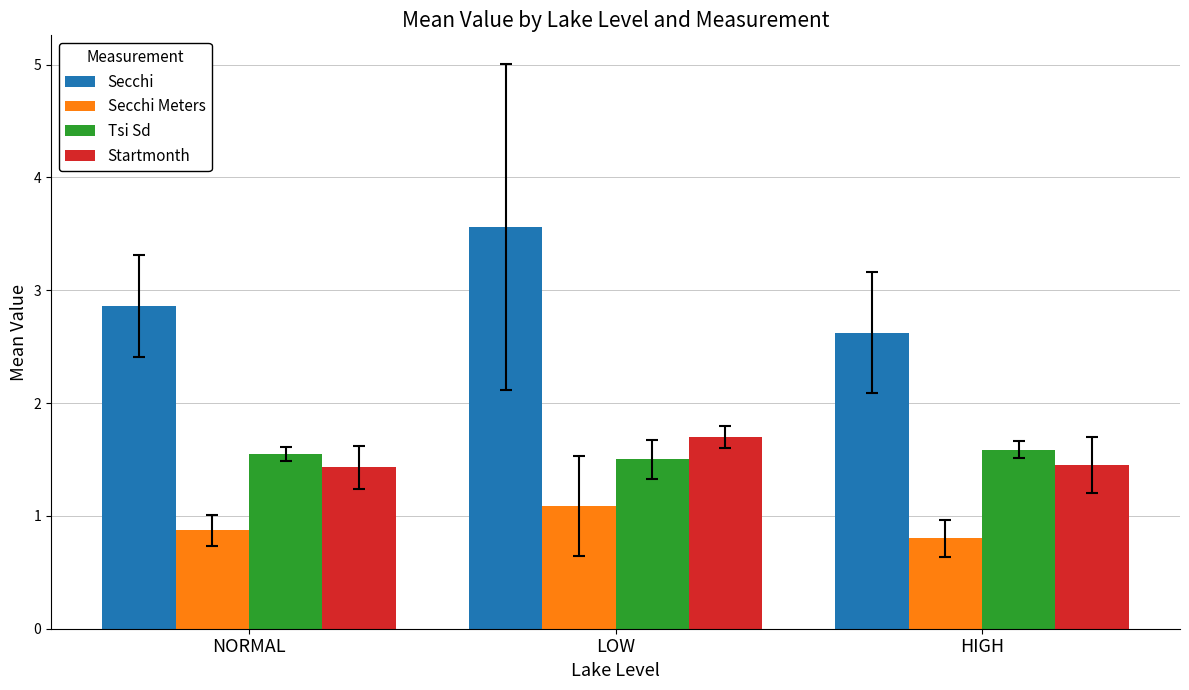

What is the highest value of the Secchi Meters series?

1.1